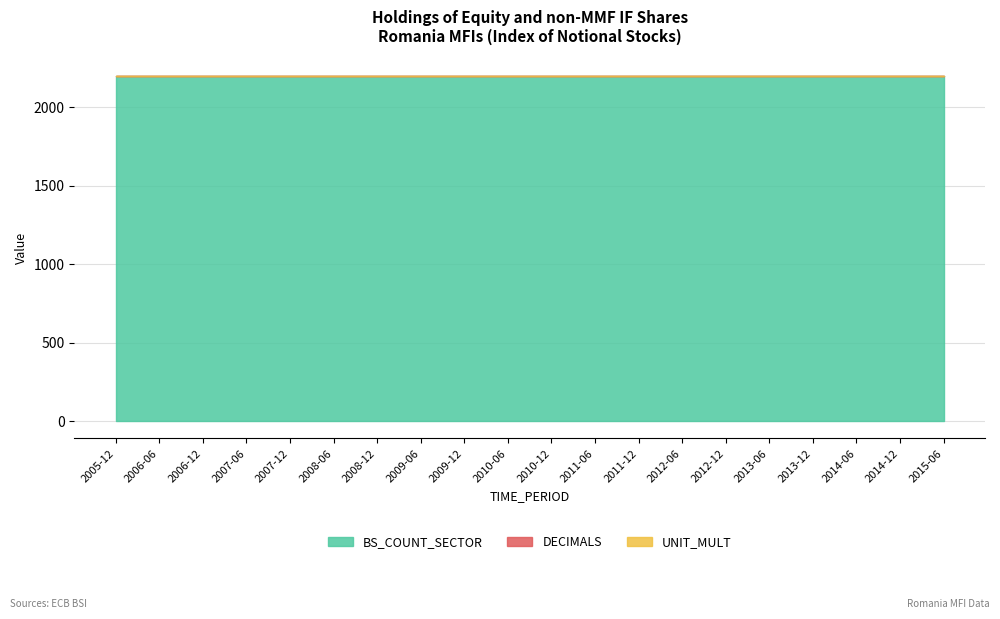

At which label is BS_COUNT_SECTOR closest to 2200?

2005-12